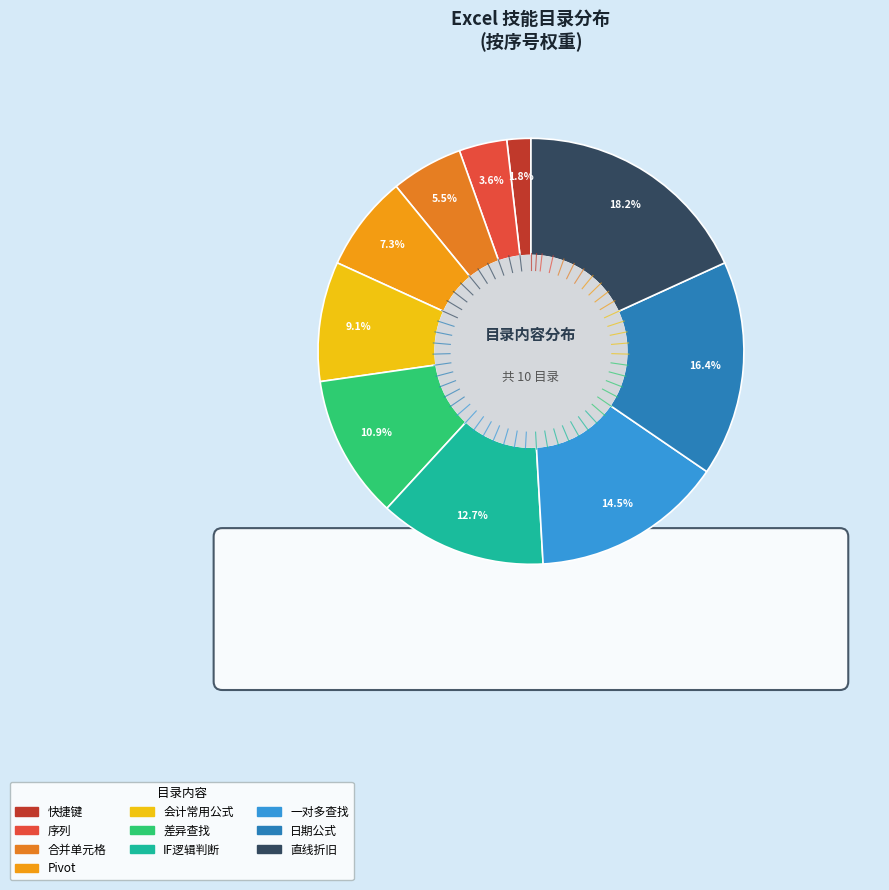

To the nearest percent, what portion does 一对多查找 represent?

15%